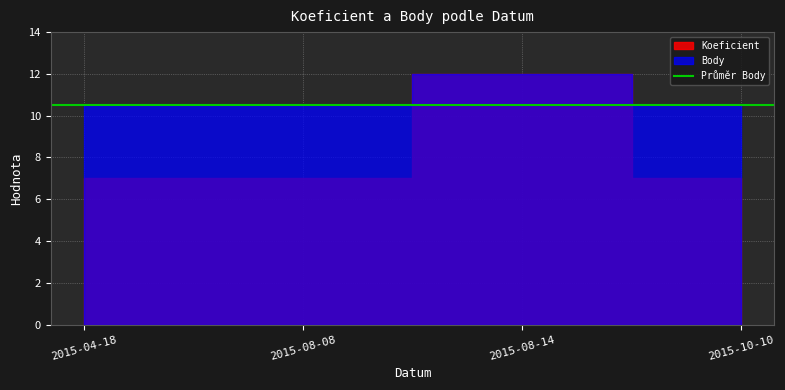

Is the value of Koeficient at 2015-10-10 greater than the value of Body at 2015-04-18?

No